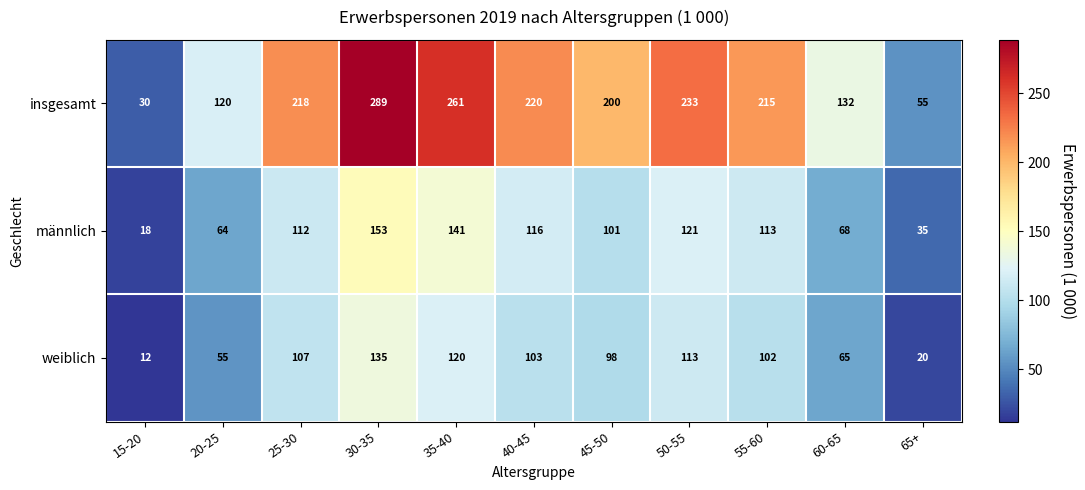

What is the sum of the weiblich values at 65+ and 35-40?

140